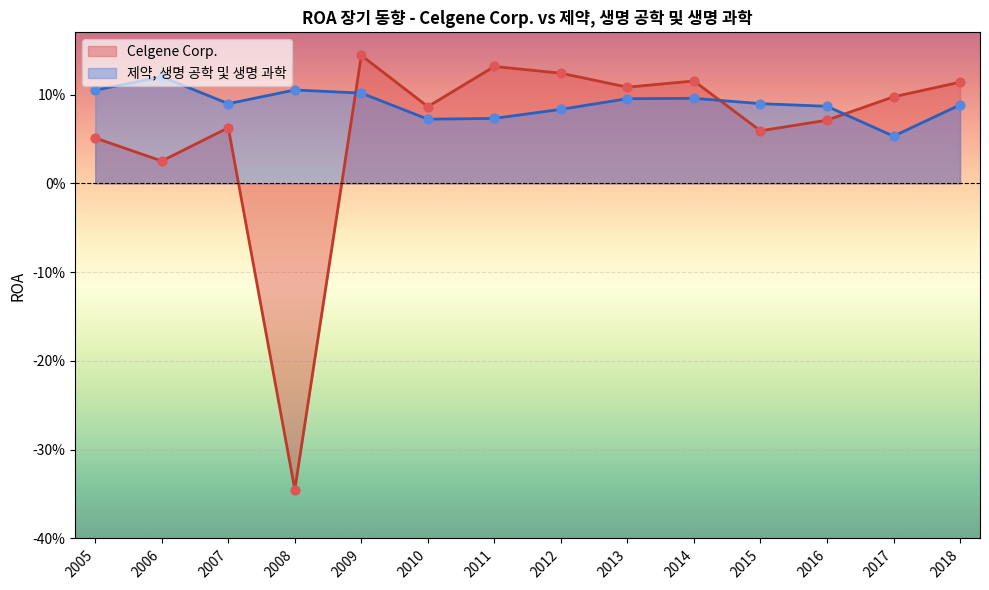

Is the value of Celgene Corp. at 2011 greater than the value of 제약, 생명 공학 및 생명 과학 at 2006?

Yes